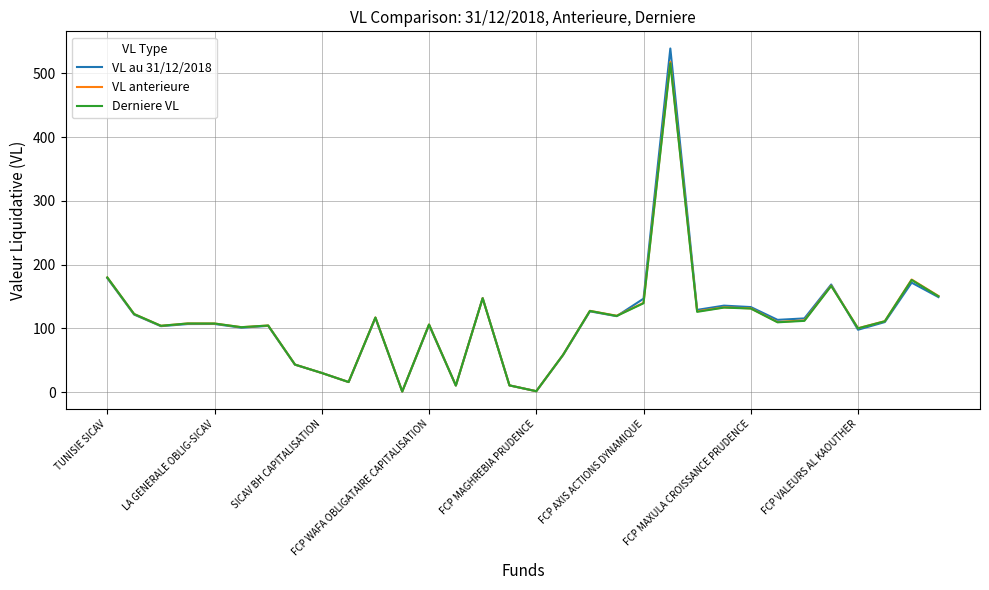

What are all the series names shown in the legend?

VL au 31/12/2018, VL anterieure, Derniere VL